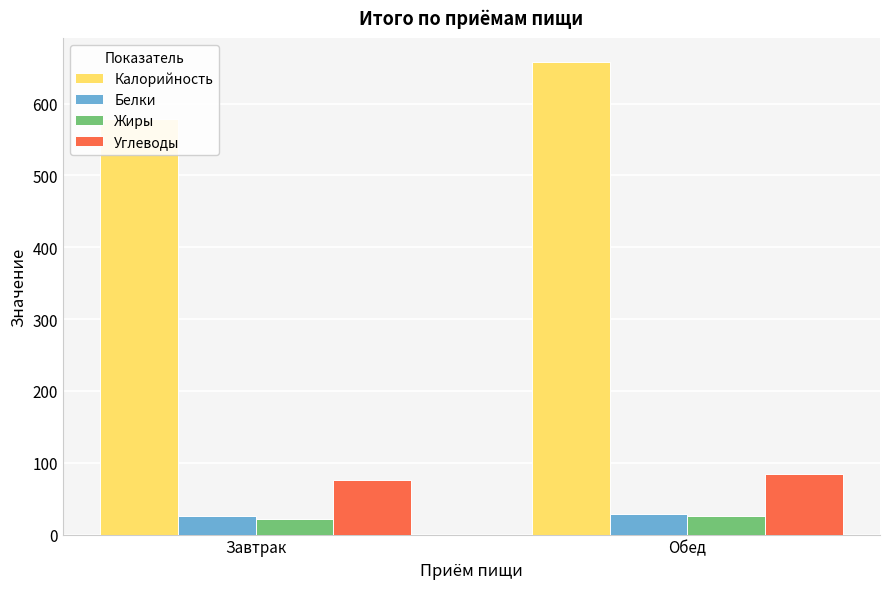

What position from the right is Завтрак?

2